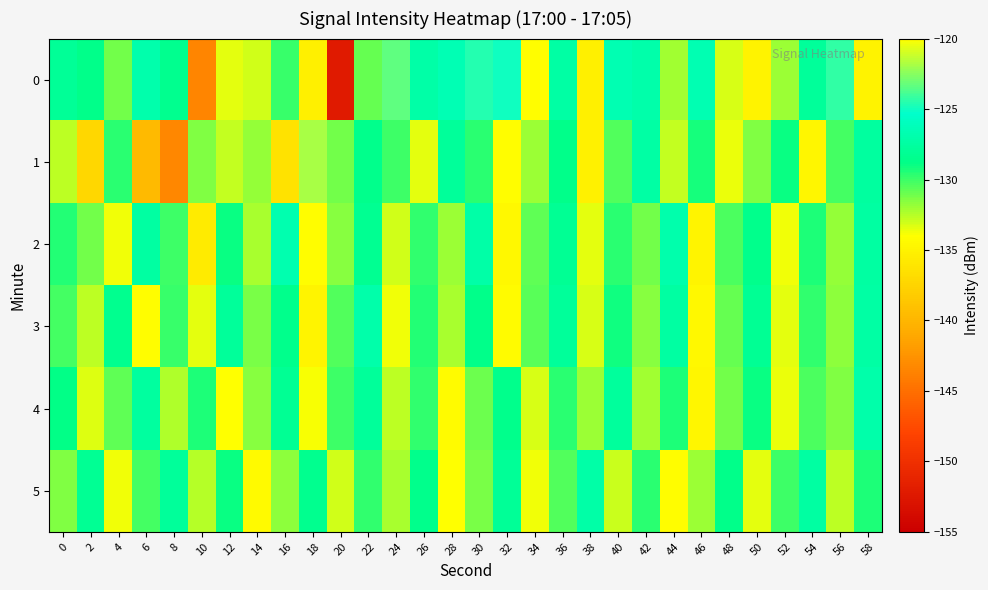

Between 0 and 2, which series saw the biggest shift?

1